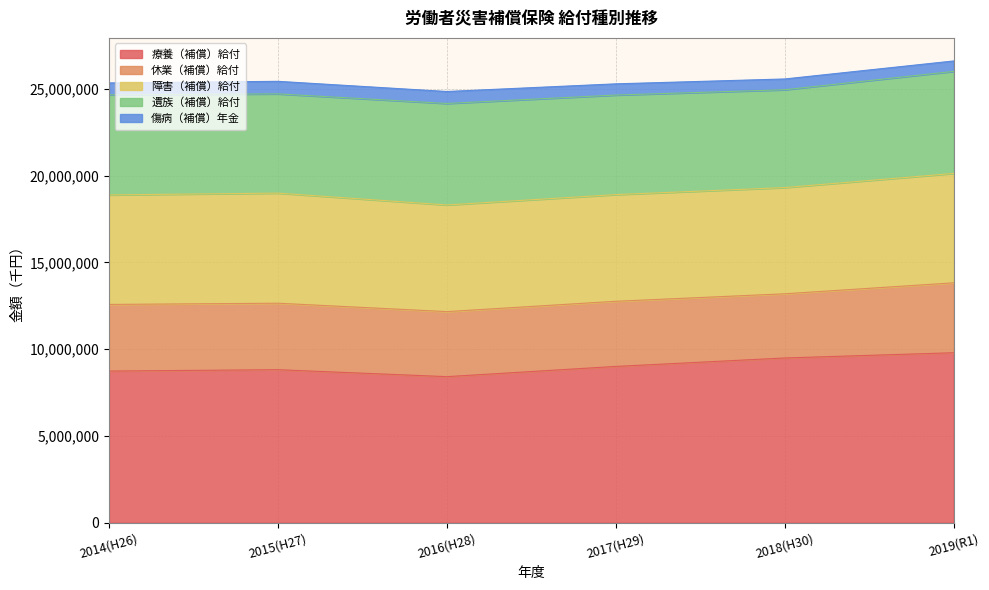

What is the average value of the 遺族（補償）給付 series?

5762313